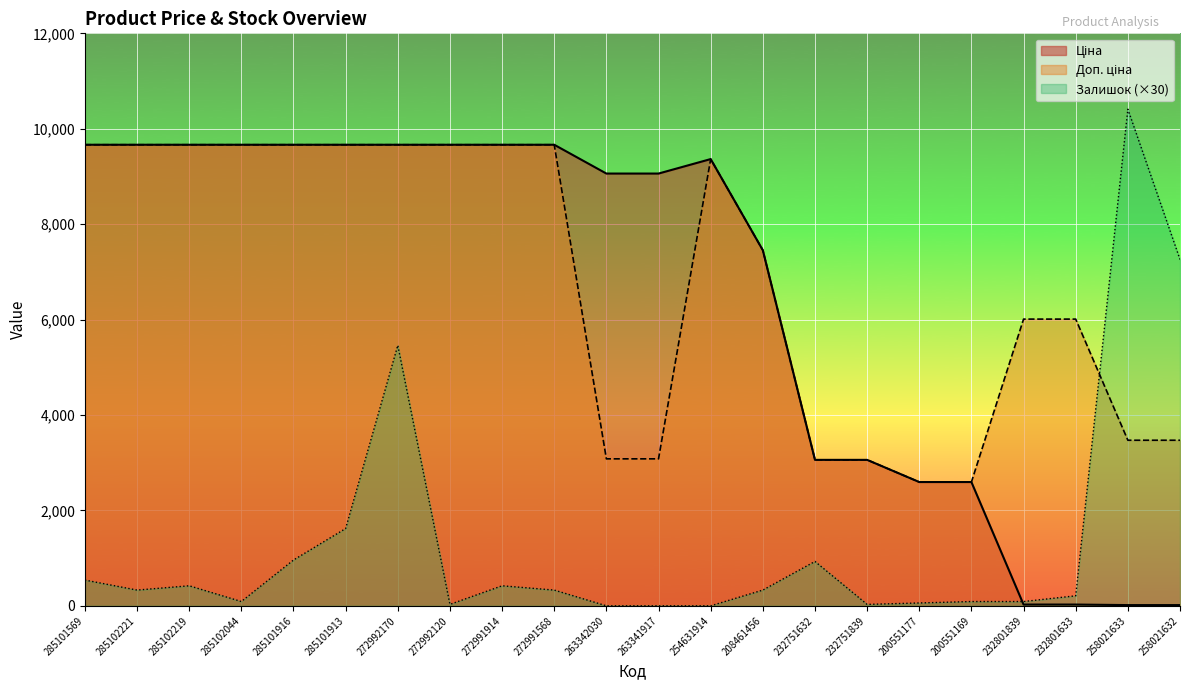

What is the value of the Доп. ціна point at the 21st from the left?

3471.0